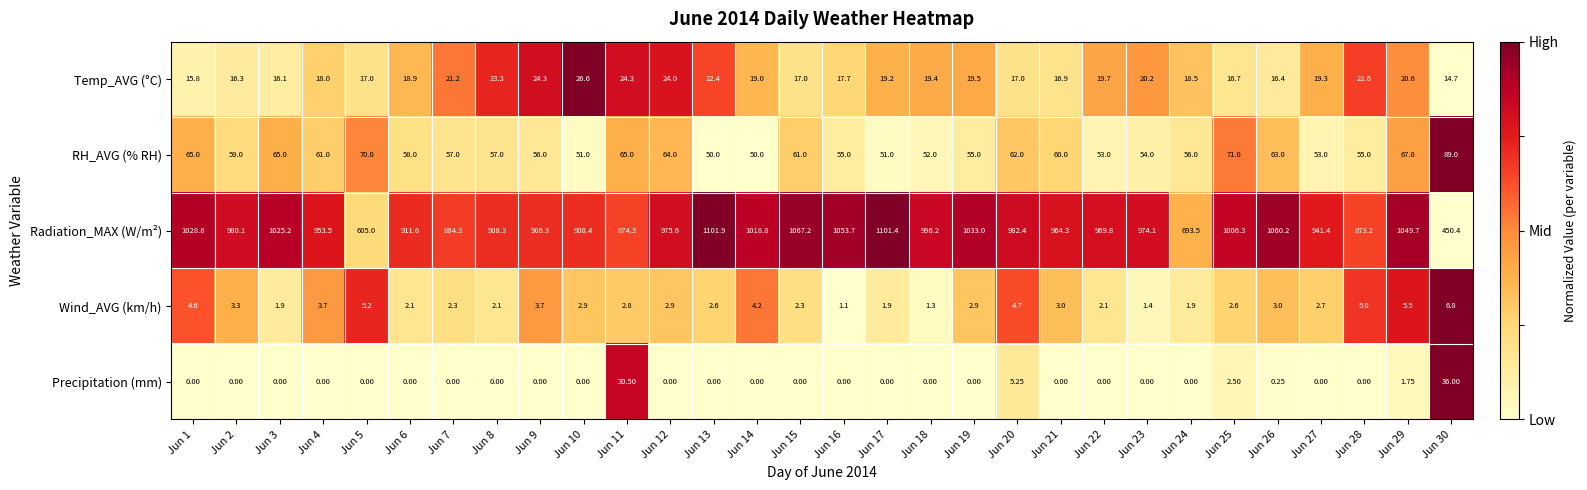

What is the difference between the highest and lowest values at Jun 16?

1053.7